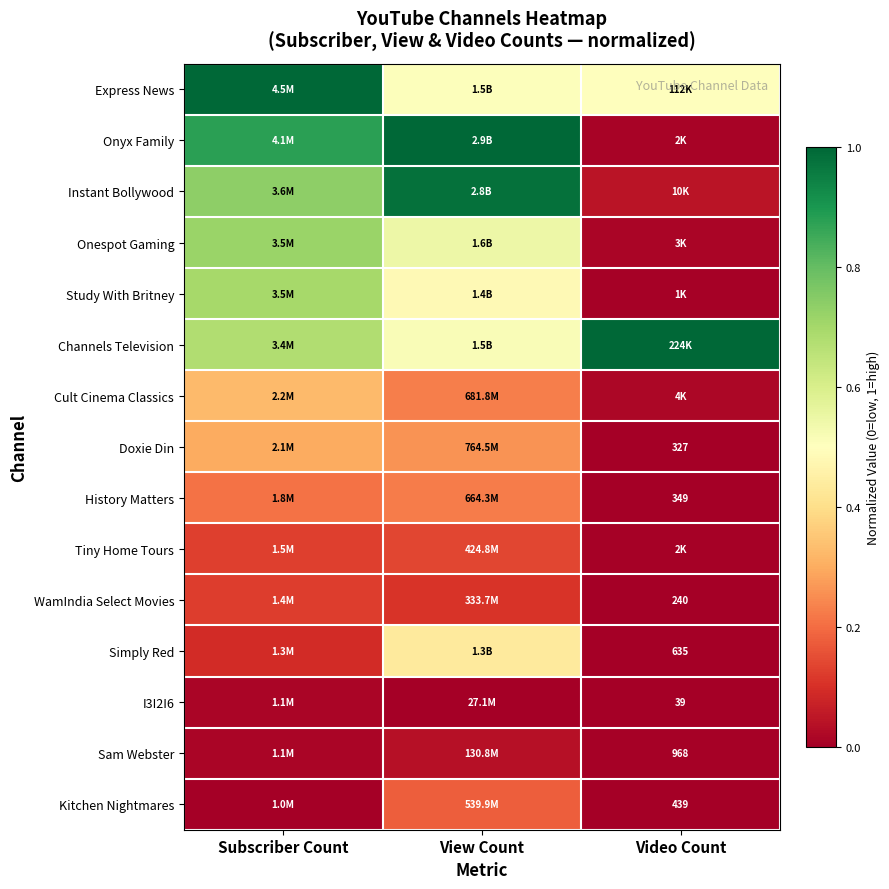

The Tiny Home Tours series shows 0.1 at Subscriber Count. True or false?

False